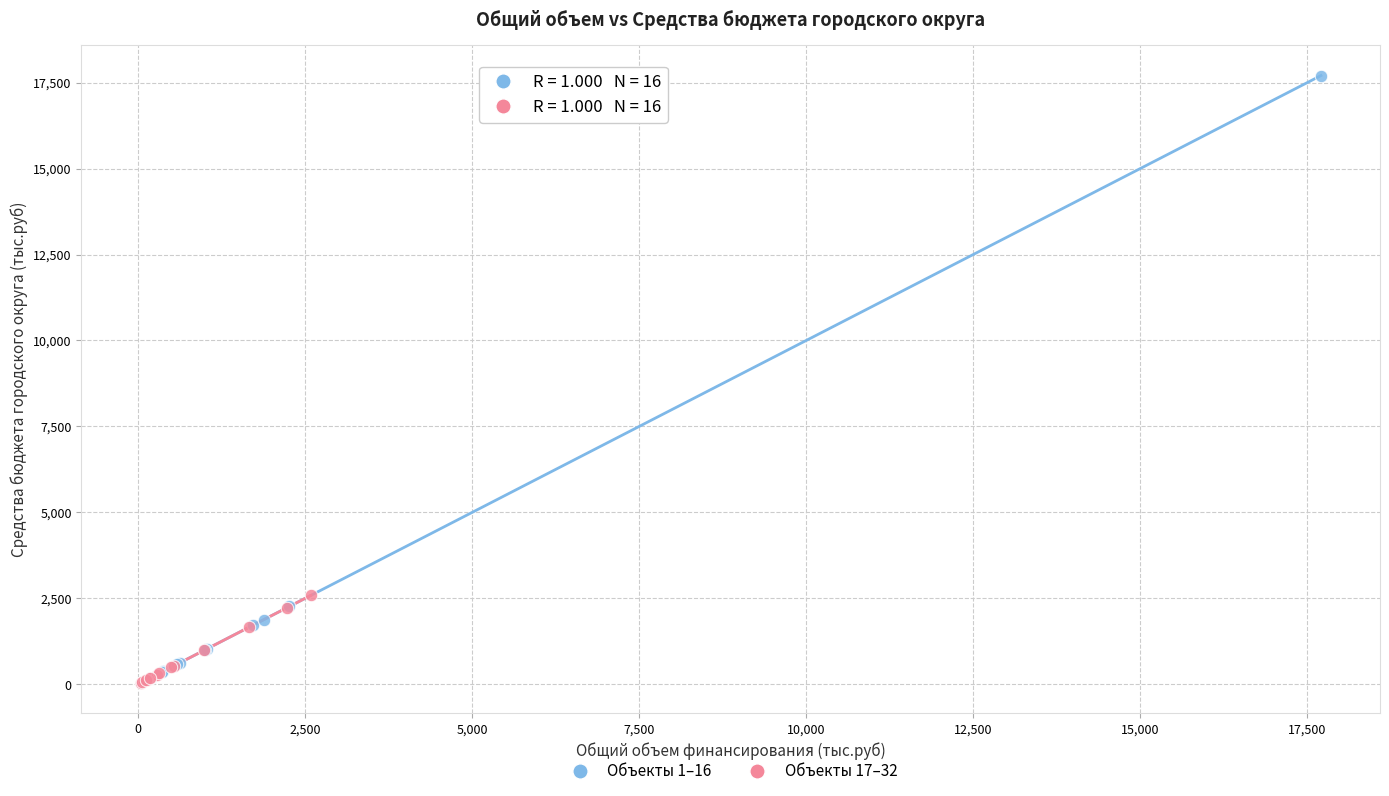

Which series has the largest Y range (max minus min)?

Объекты 1–16